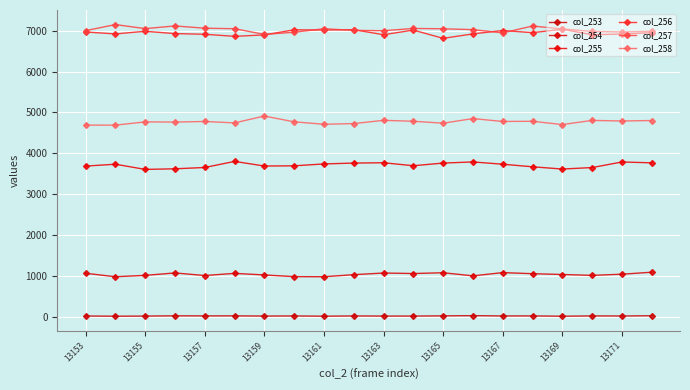

Which series has the widest spread of values?

col_257